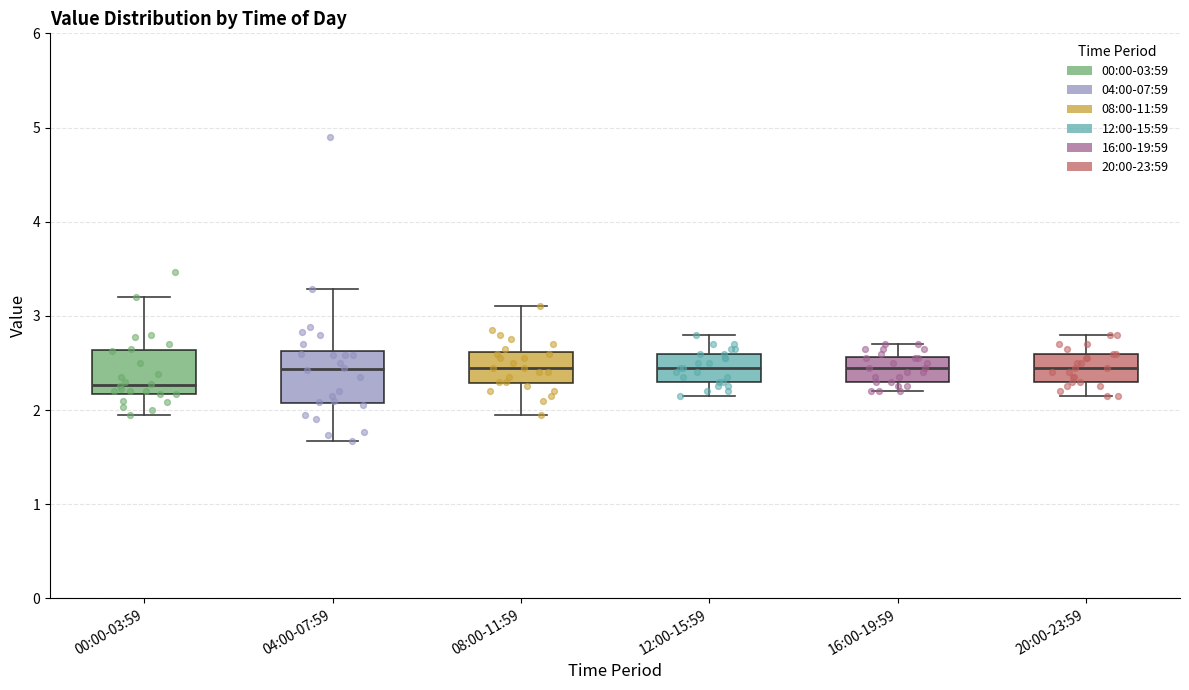

Reading left to right, transcribe this box plot: for each box, give where its median line is, the range the box spans, and where its two whiskers end, as read against the y-axis. The values are not printed on the chart, so give them approximately, as read against the axis.

00:00-03:59: median 2.3, box 2.2 to 2.6, whiskers 2.0 to 3.2
04:00-07:59: median 2.4, box 2.1 to 2.6, whiskers 1.7 to 3.3
08:00-11:59: median 2.5, box 2.3 to 2.6, whiskers 2.0 to 3.1
12:00-15:59: median 2.5, box 2.3 to 2.6, whiskers 2.2 to 2.8
16:00-19:59: median 2.5, box 2.3 to 2.6, whiskers 2.2 to 2.7
20:00-23:59: median 2.5, box 2.3 to 2.6, whiskers 2.2 to 2.8